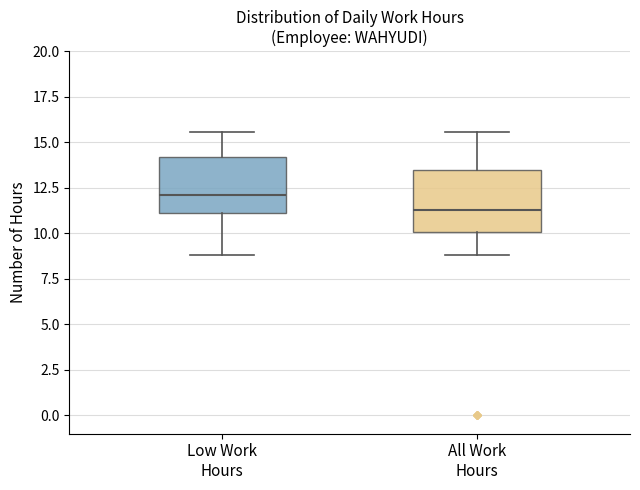

Which box's median line is the lowest?

All Work Hours